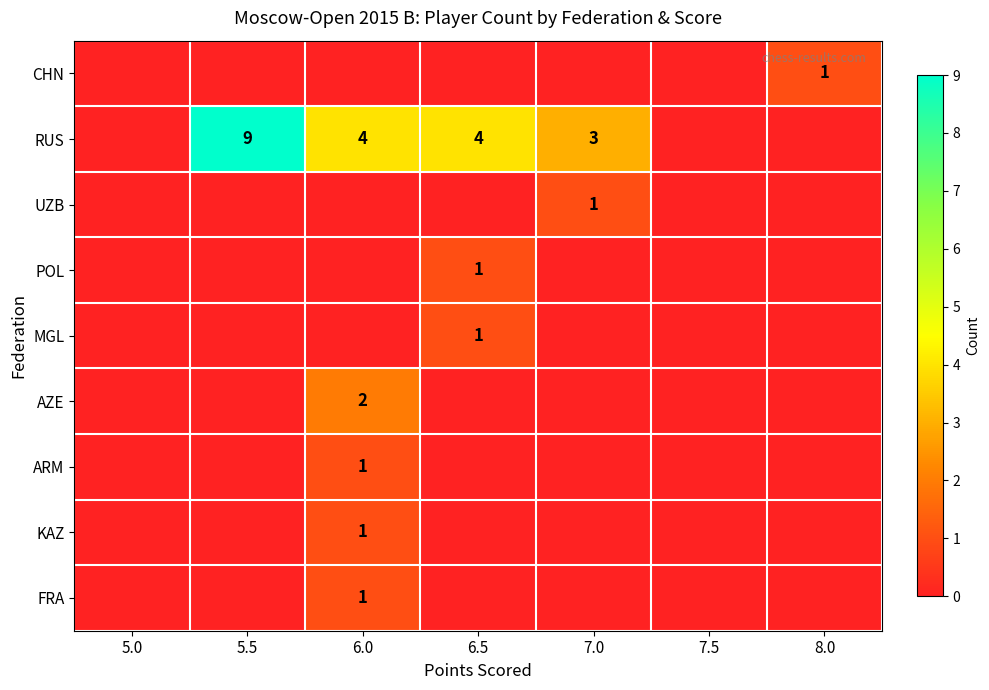

What is the average value of the RUS series?

3